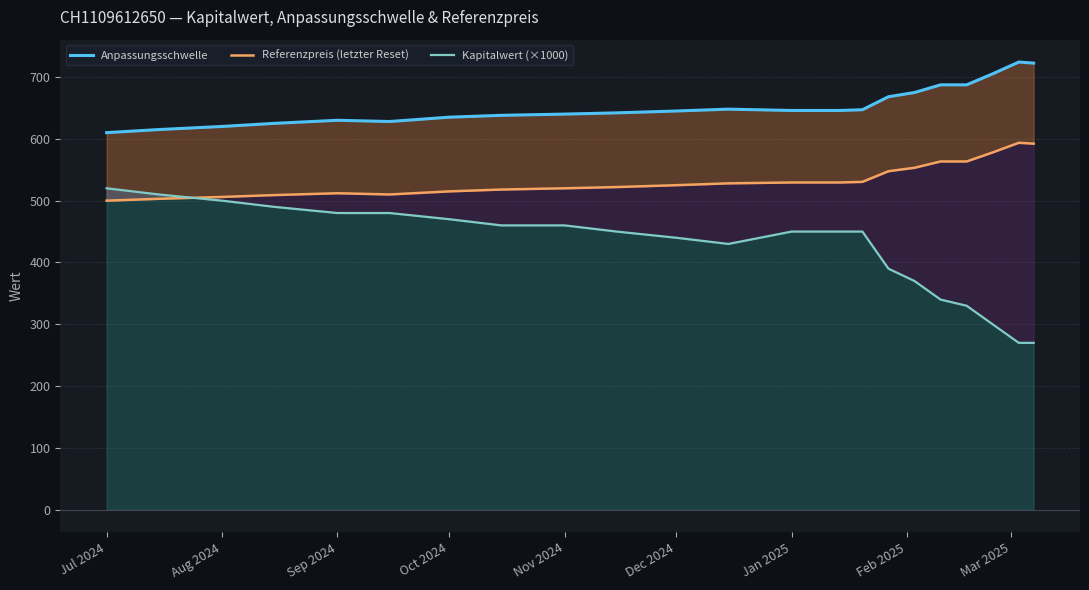

Which series has the largest total across all categories?

Anpassungsschwelle